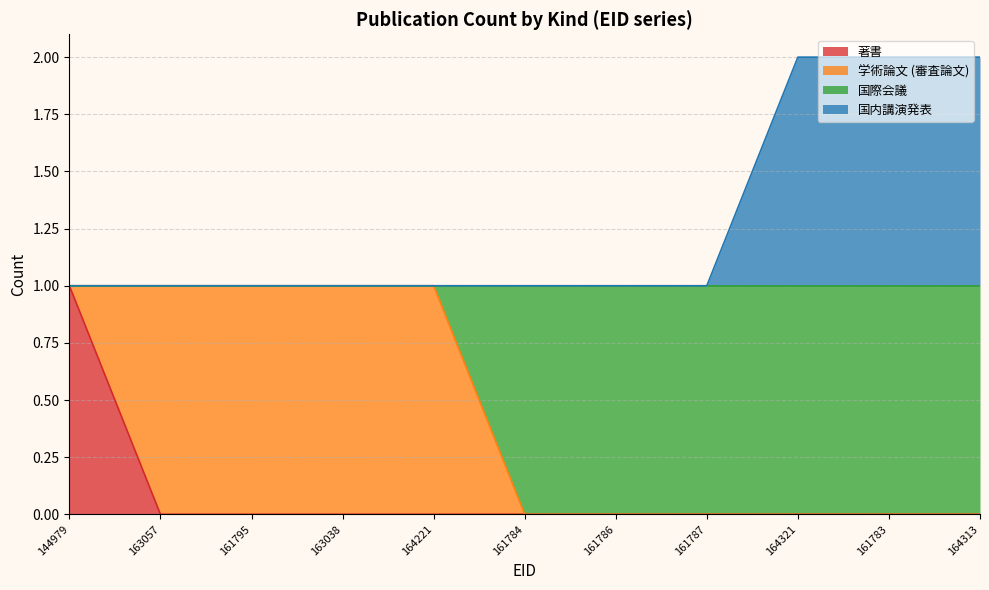

True or false: 著書 has a value of 0 at 161786.

True